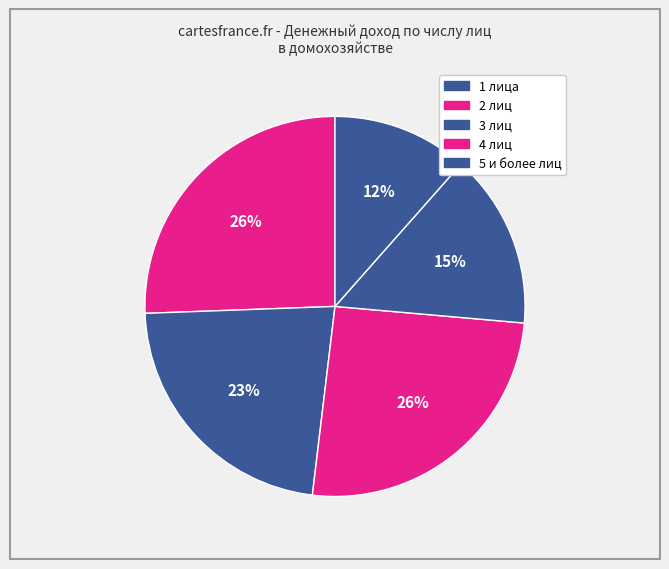

How many segments does this pie chart have?

5